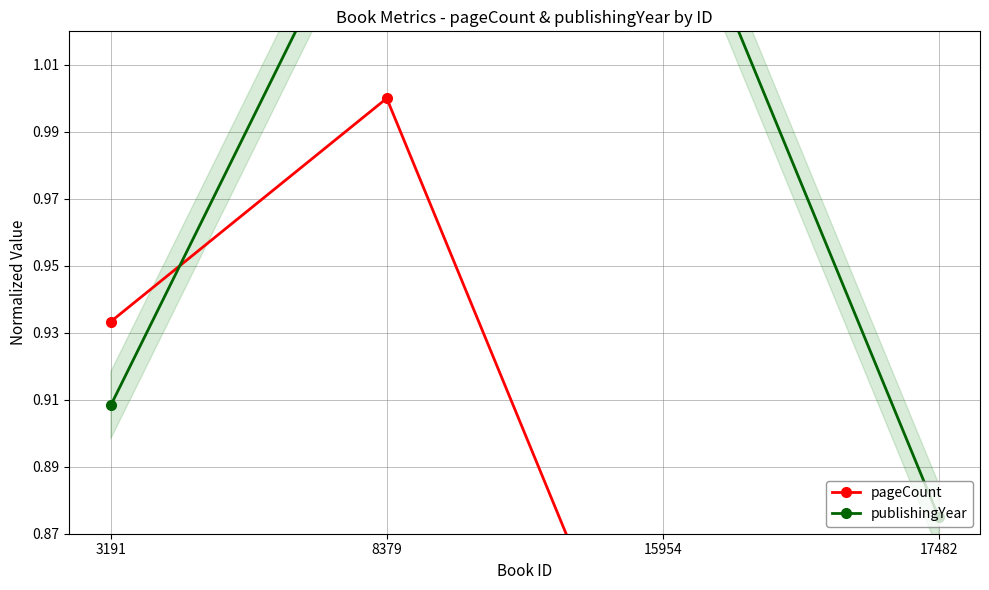

Count the number of categories in the chart.

4